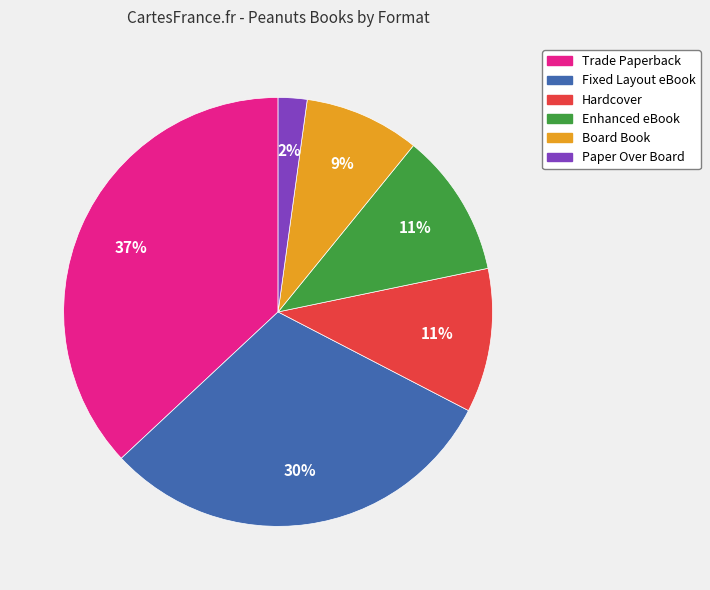

How many segments does this pie chart have?

6